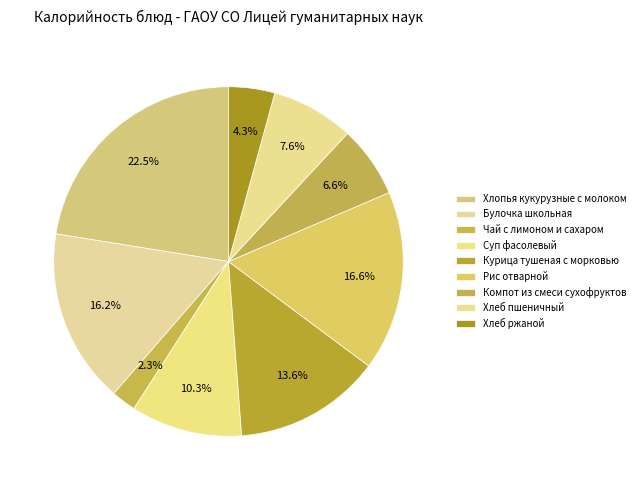

What percentage is NOT represented by Хлеб пшеничный?

92.4%